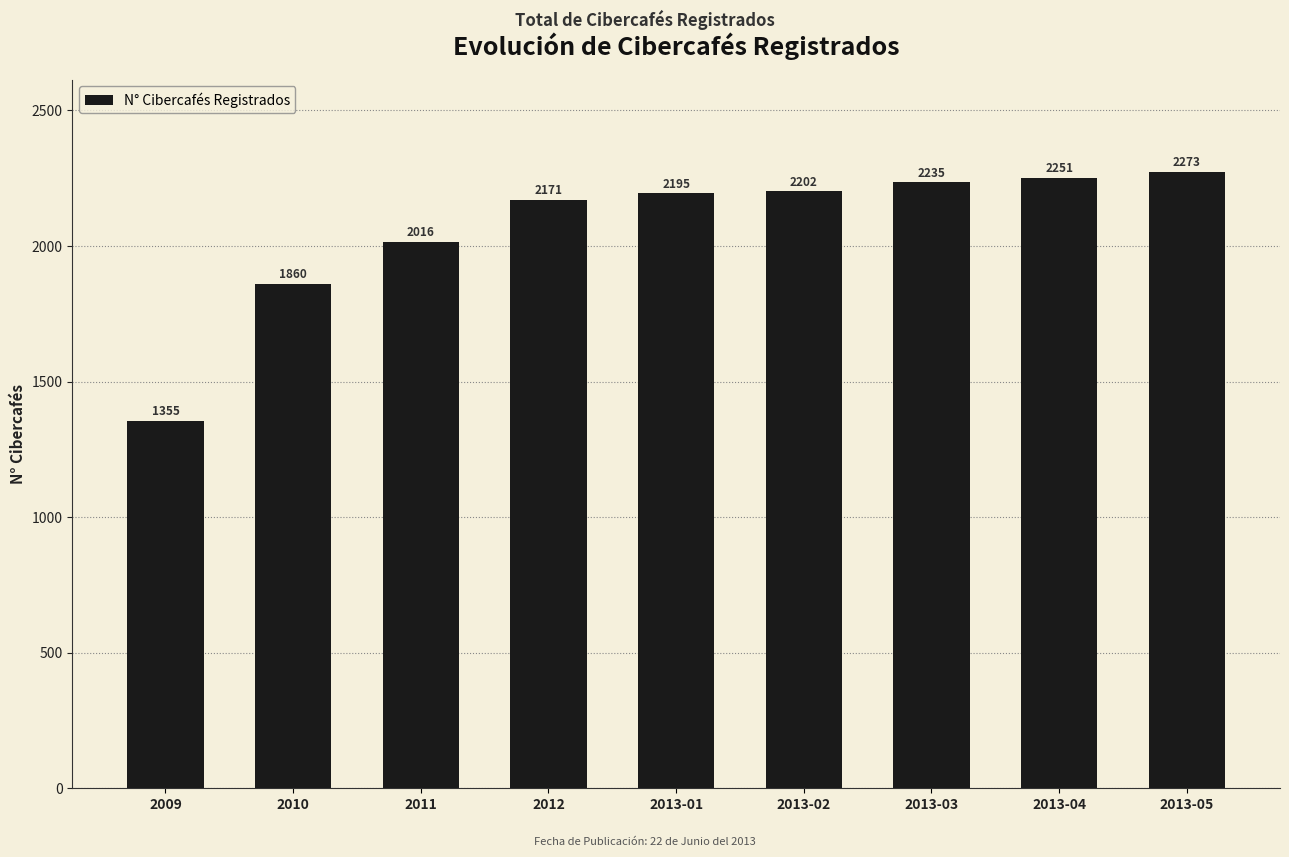

Approximately how many times larger is the value at 2013-03 compared to 2013-04?

1.0